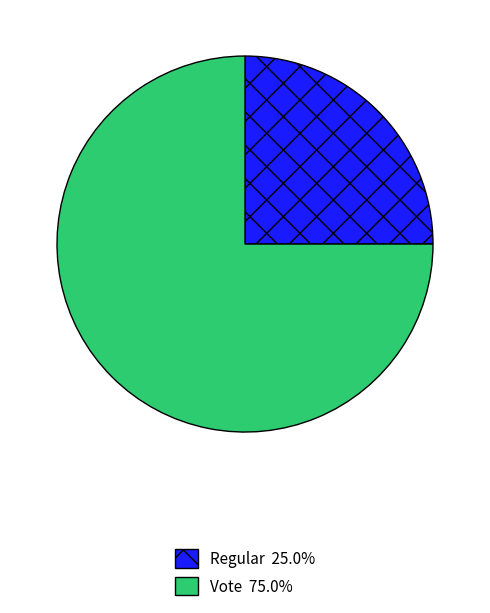

How many segments does this pie chart have?

2